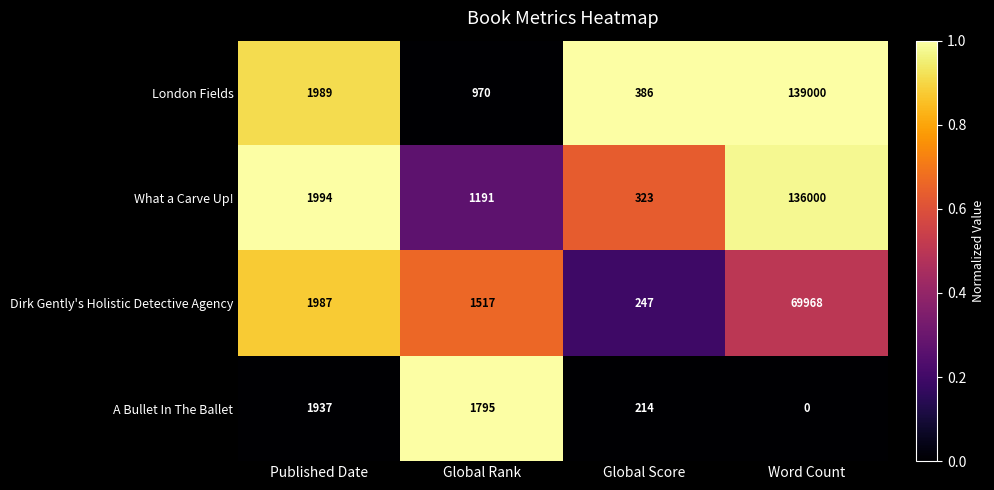

Is it true that What a Carve Up! equals 1994 at Published Date?

True